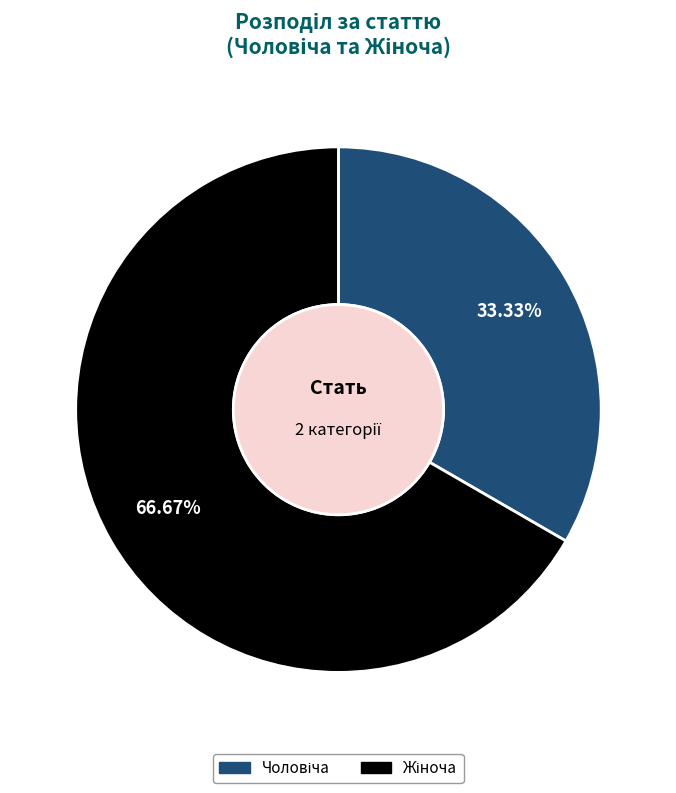

Is there any slice that represents more than half of the pie?

Yes